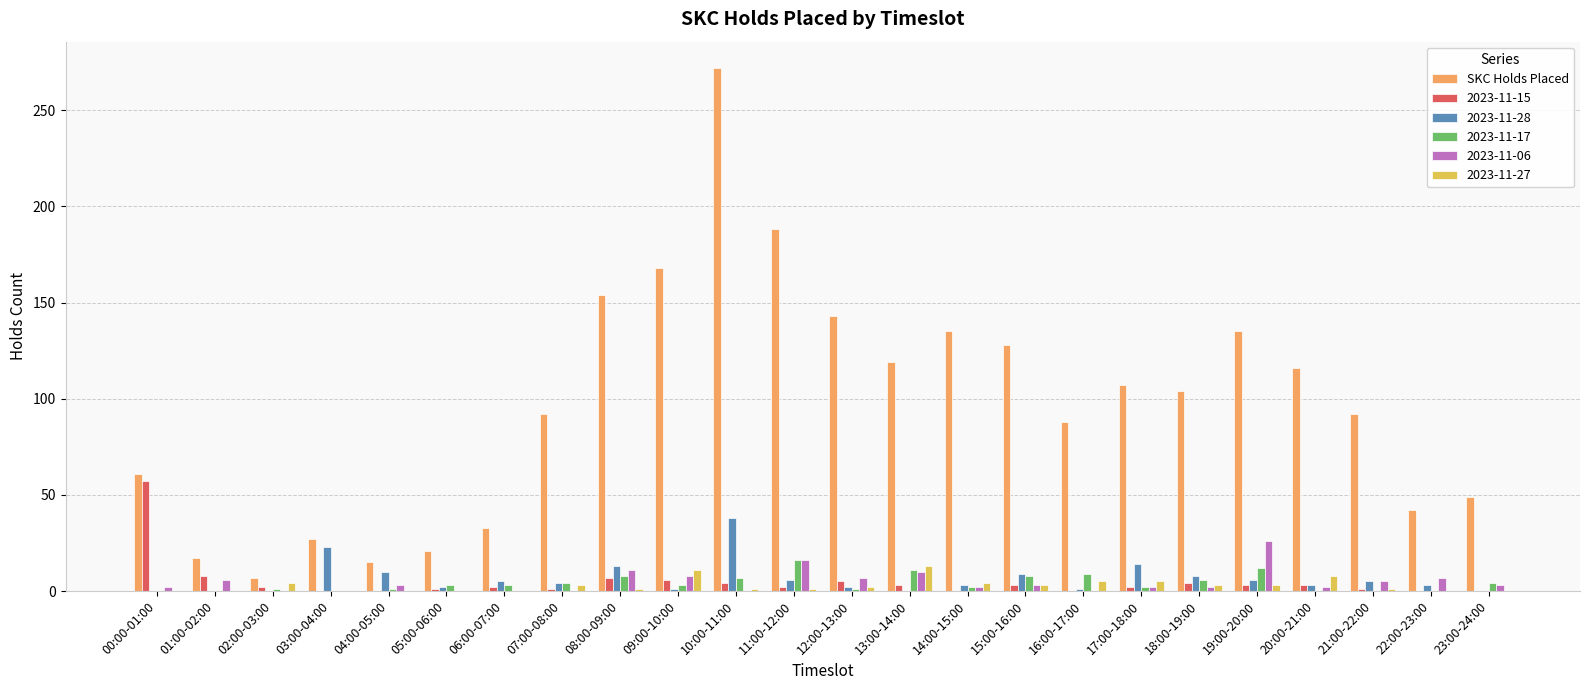

What is the greatest value displayed?

272